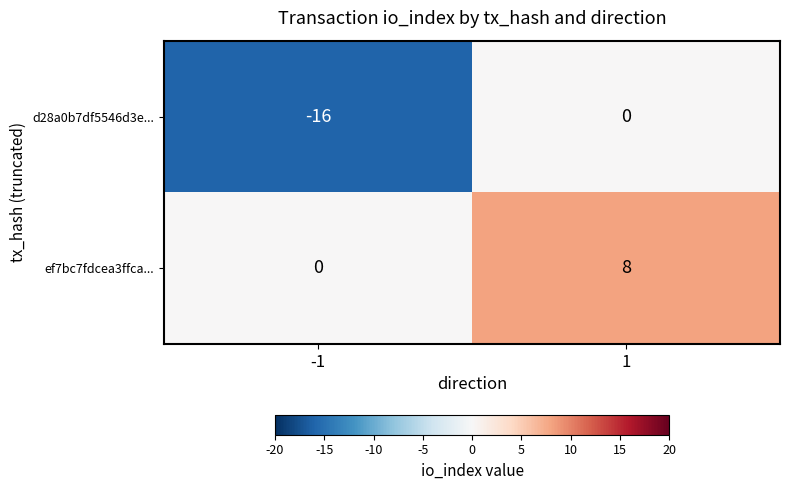

What is the difference between the d28a0b7df5546d3e... values at 1 and -1?

16